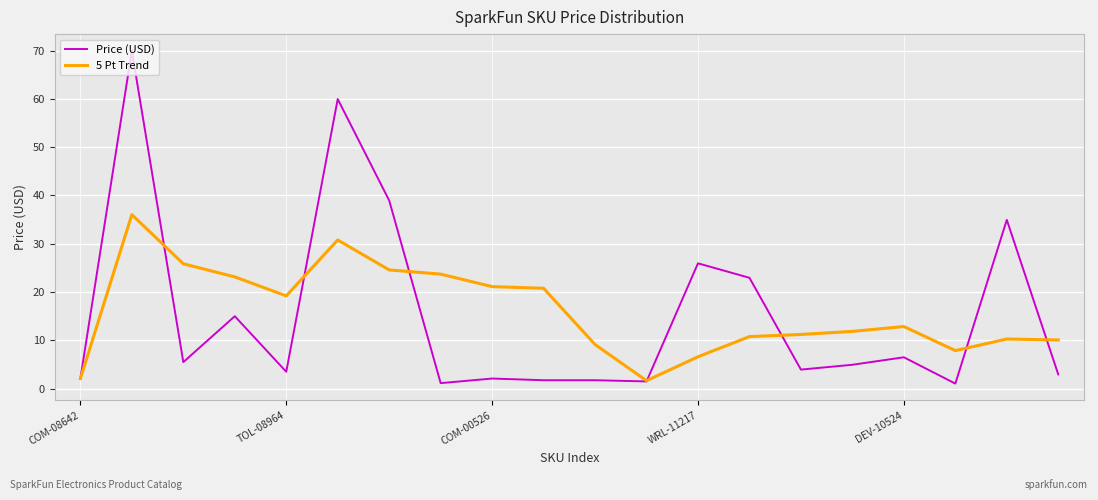

What is the greatest value displayed?

70.0